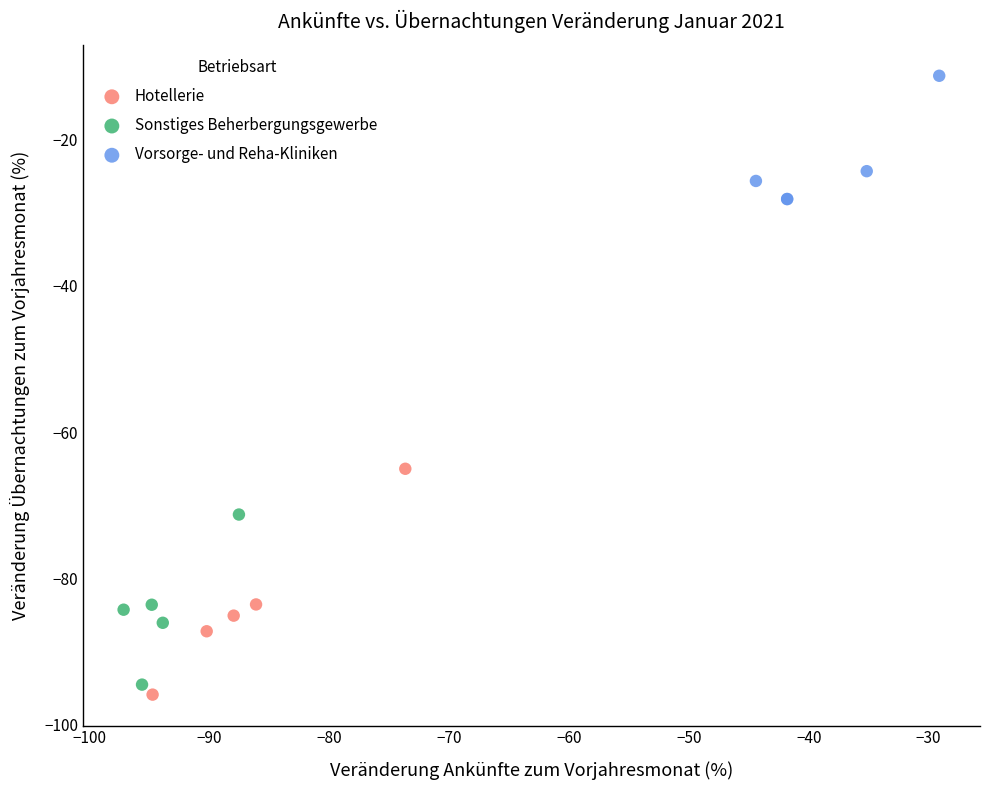

Which series has the widest spread of Y values?

Hotellerie